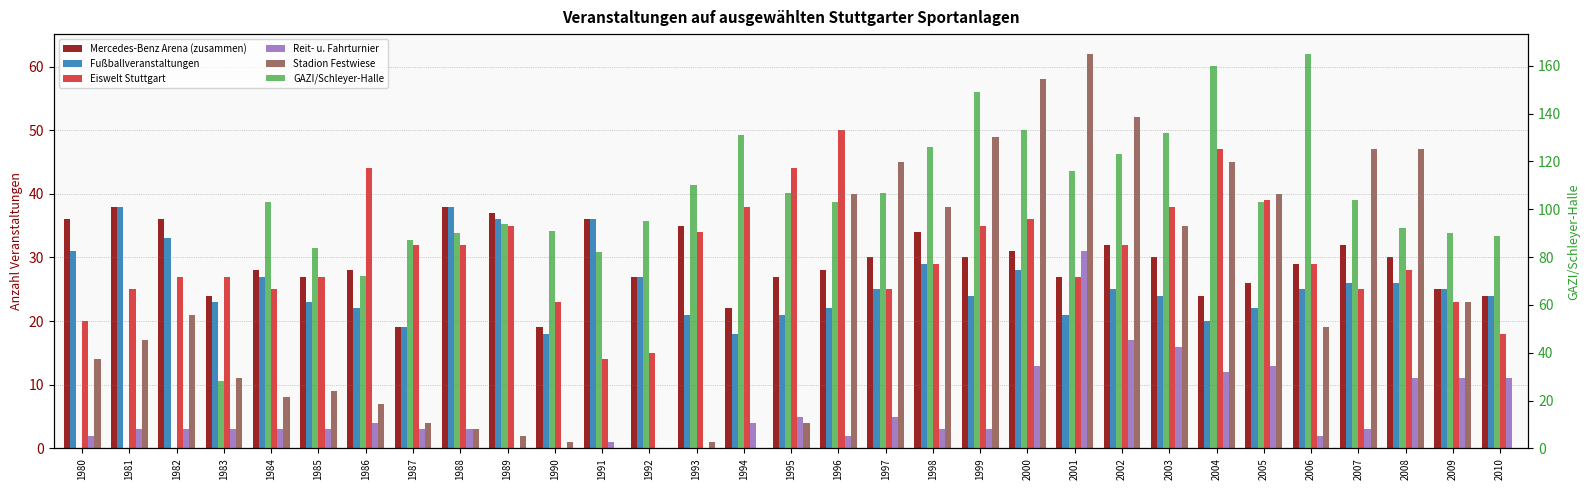

Does the chart contain stacked bars?

No